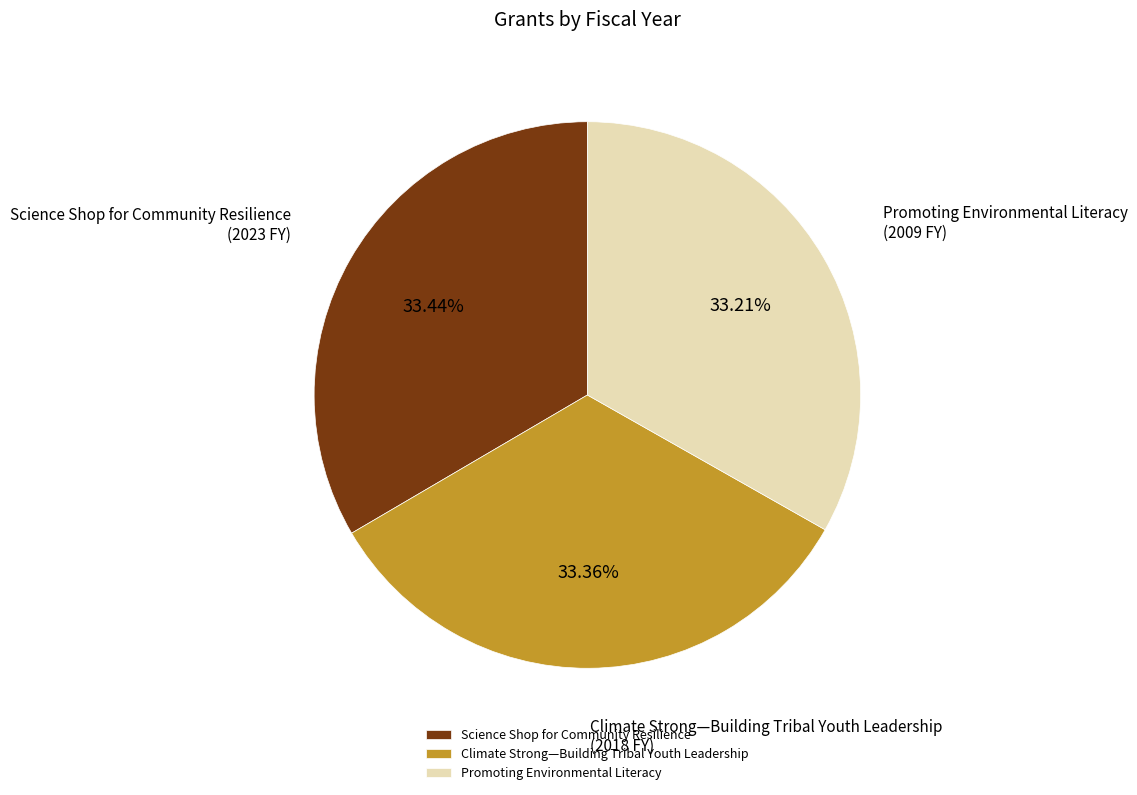

What percentage is the Promoting Environmental Literacy slice, to the nearest percent?

33%